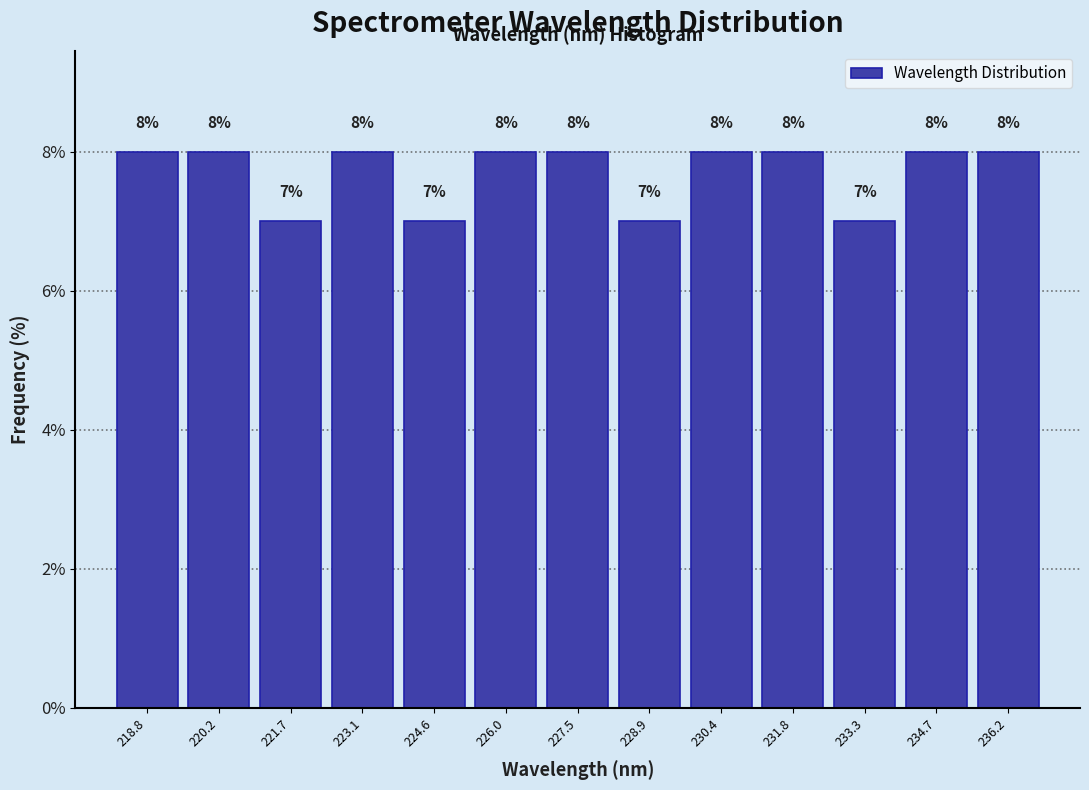

What is the height of the bar covering 226.8 to 228.2 on the x-axis? The bar edges are not printed on the chart, so give them approximately, as read against the axis.

8